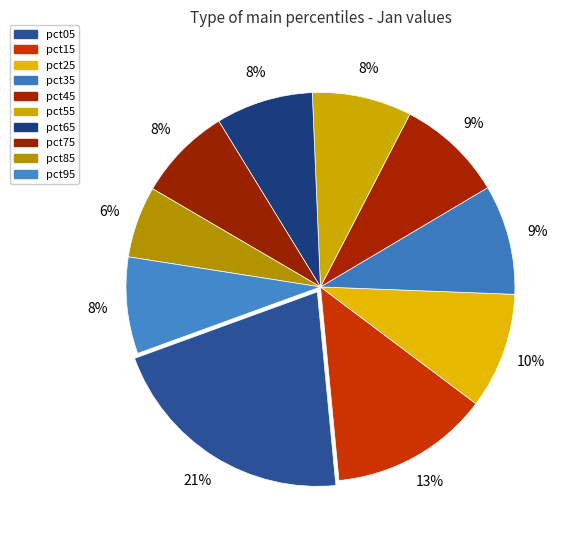

Is pct55 the majority of the pie?

No